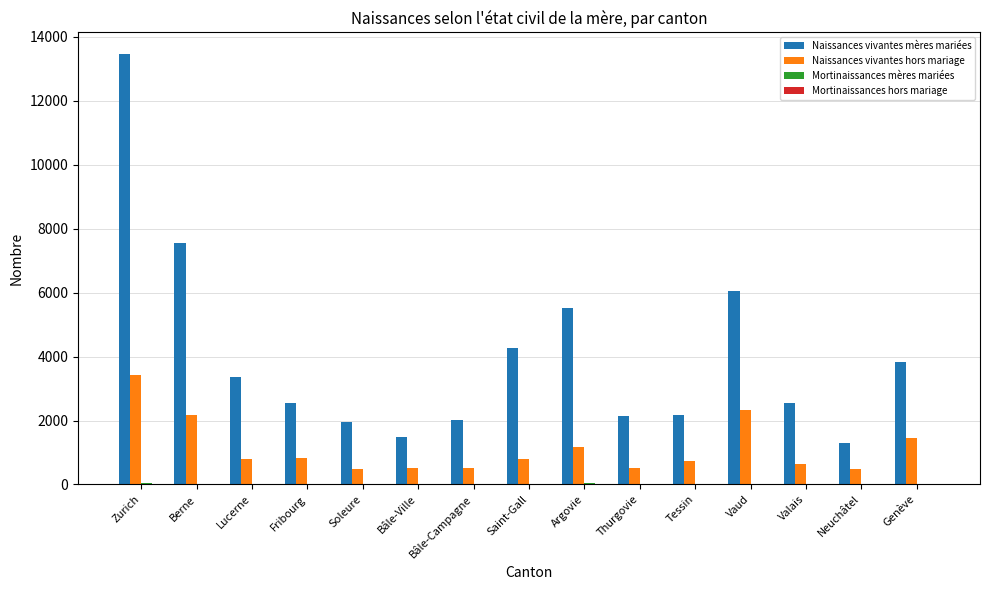

Does the chart contain stacked bars?

No